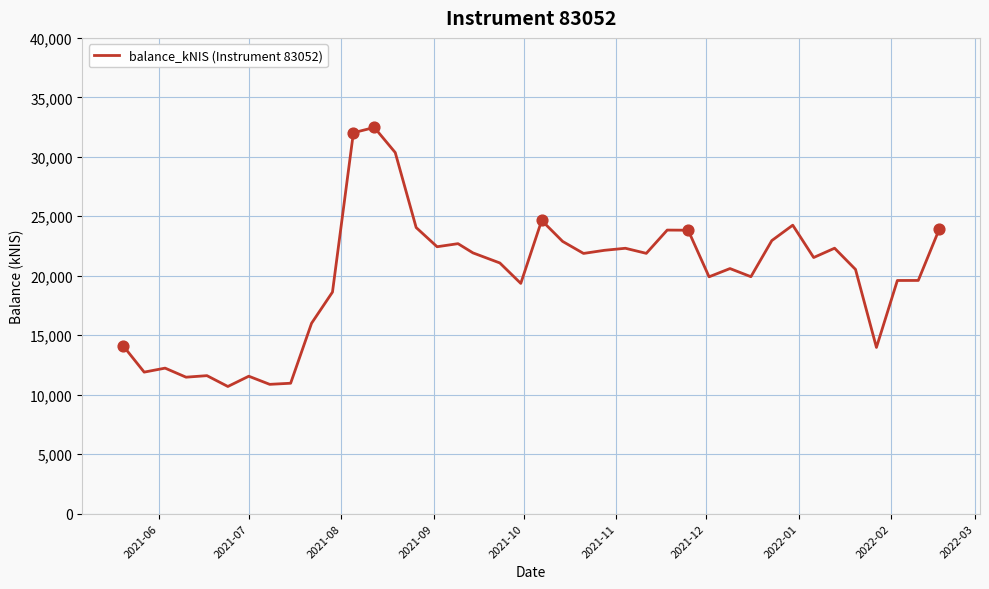

What is the smallest value displayed?

10686.7